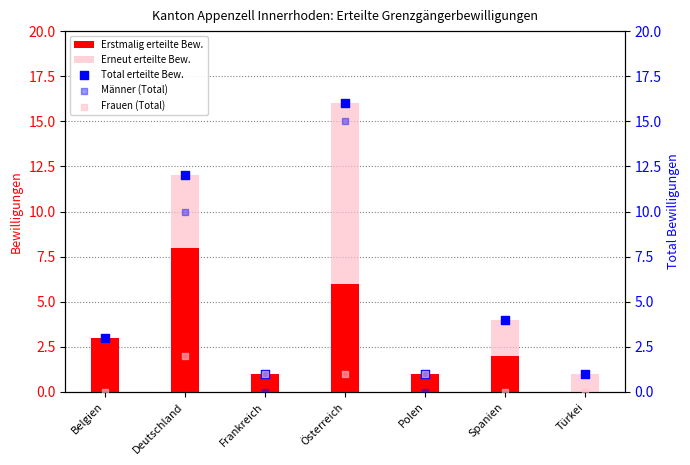

At how many categories does at least one series exceed 2?

4